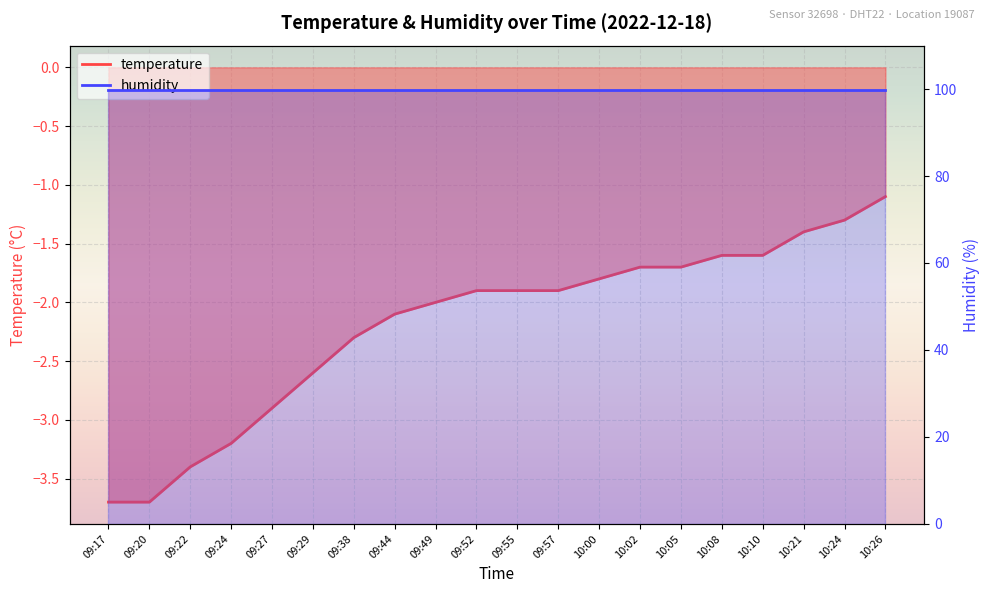

Rank the categories by value from lowest to highest.

09:17, 09:20, 09:22, 09:24, 09:27, 09:29, 09:38, 09:44, 09:49, 09:52, 09:55, 09:57, 10:00, 10:02, 10:05, 10:08, 10:10, 10:21, 10:24, 10:26